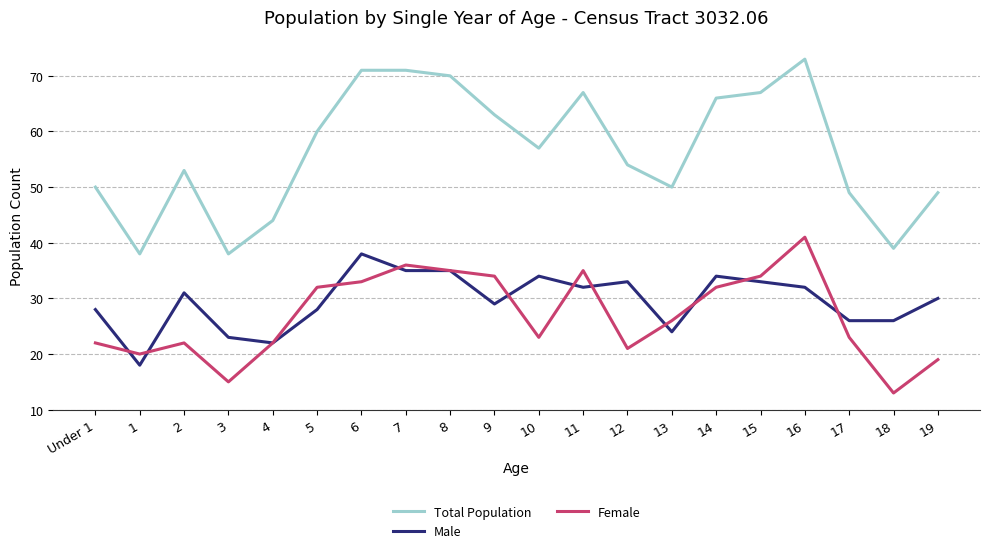

True or false: Male and Total Population intersect in this chart.

False